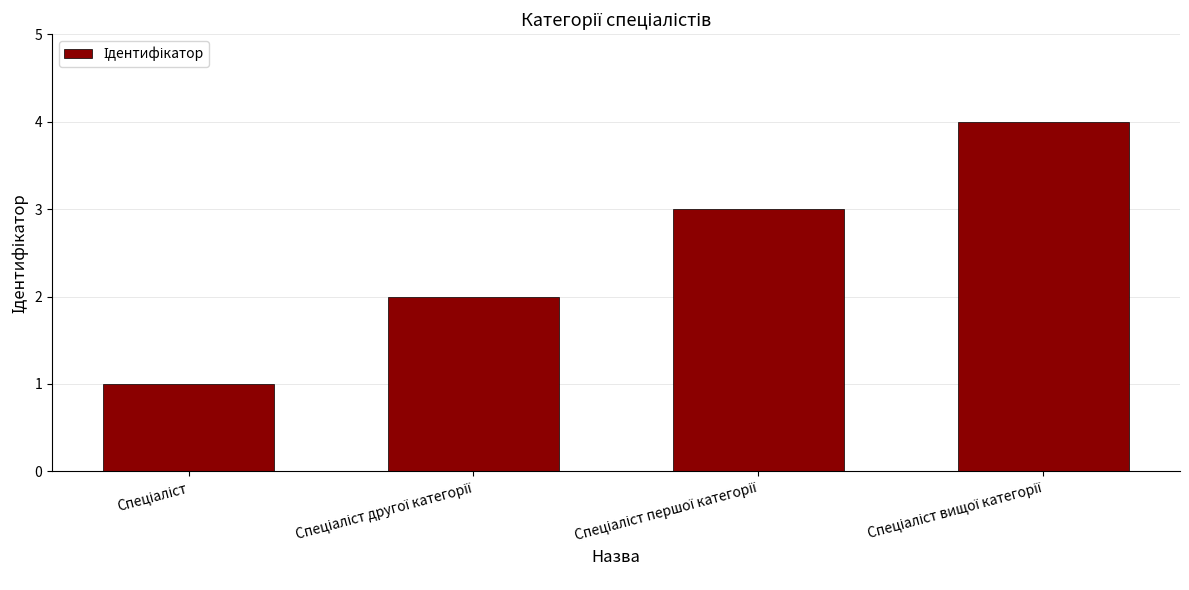

What is the maximum value shown in the chart?

4